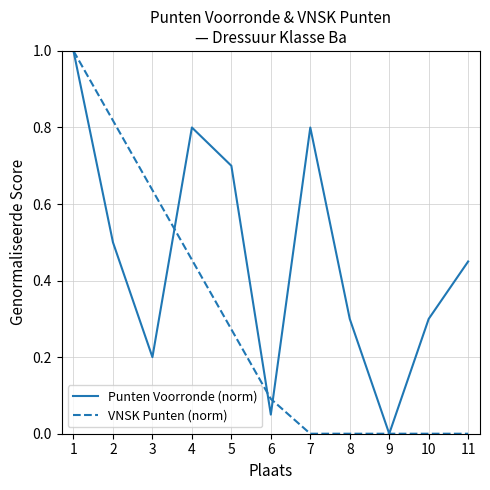

What is the greatest value displayed?

1.0